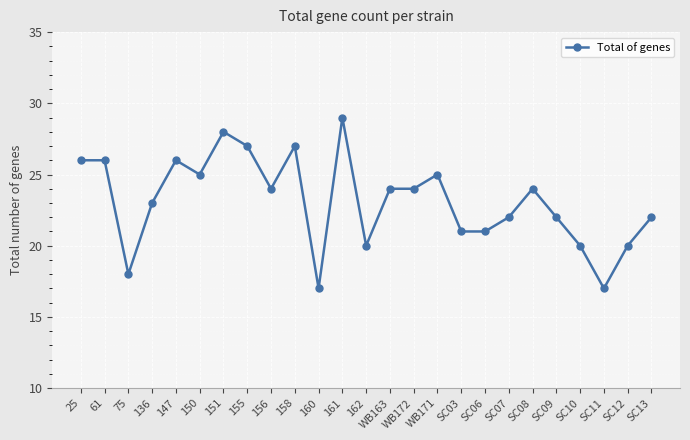

Does the chart have visible grid lines?

Yes